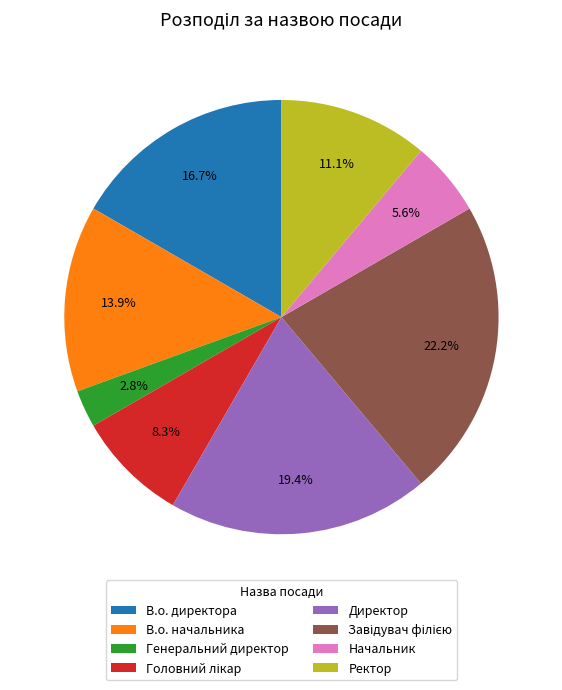

What percentage is the В.о. начальника slice, to the nearest percent?

14%